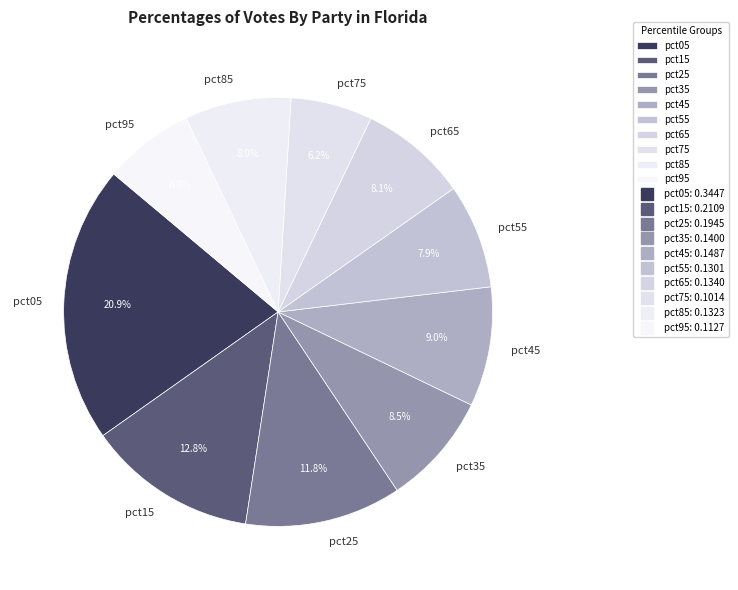

Which category has the smallest portion of the pie?

pct75